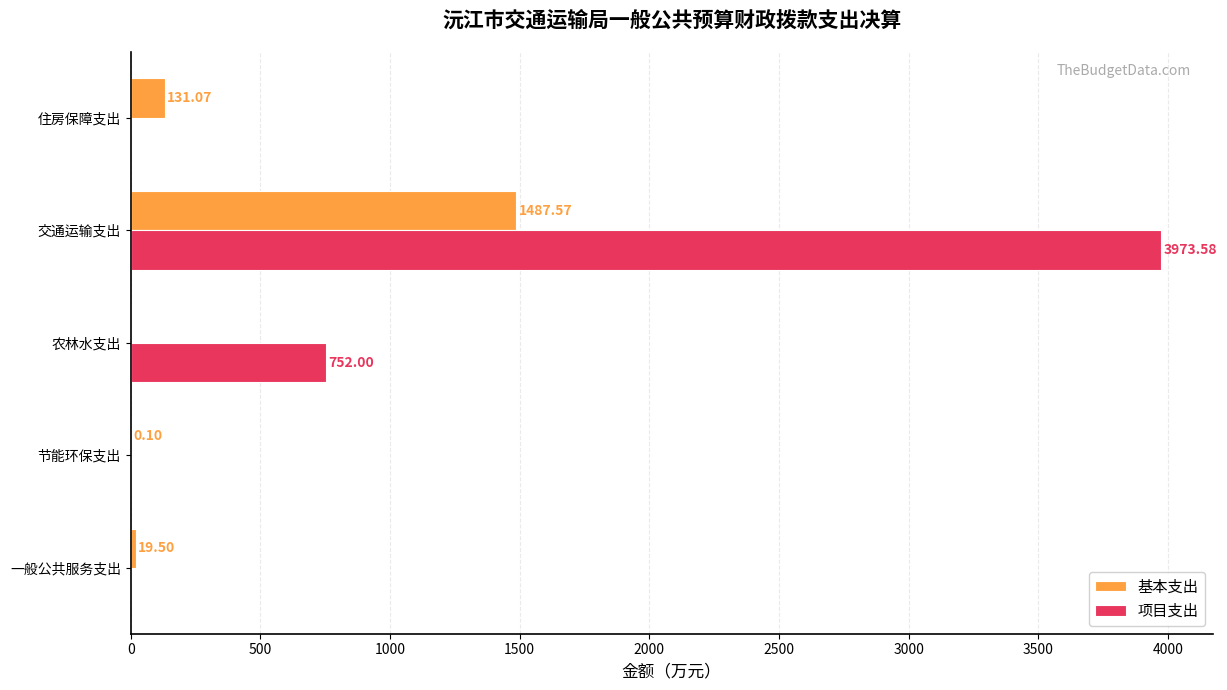

What is the maximum value for 项目支出?

3973.6